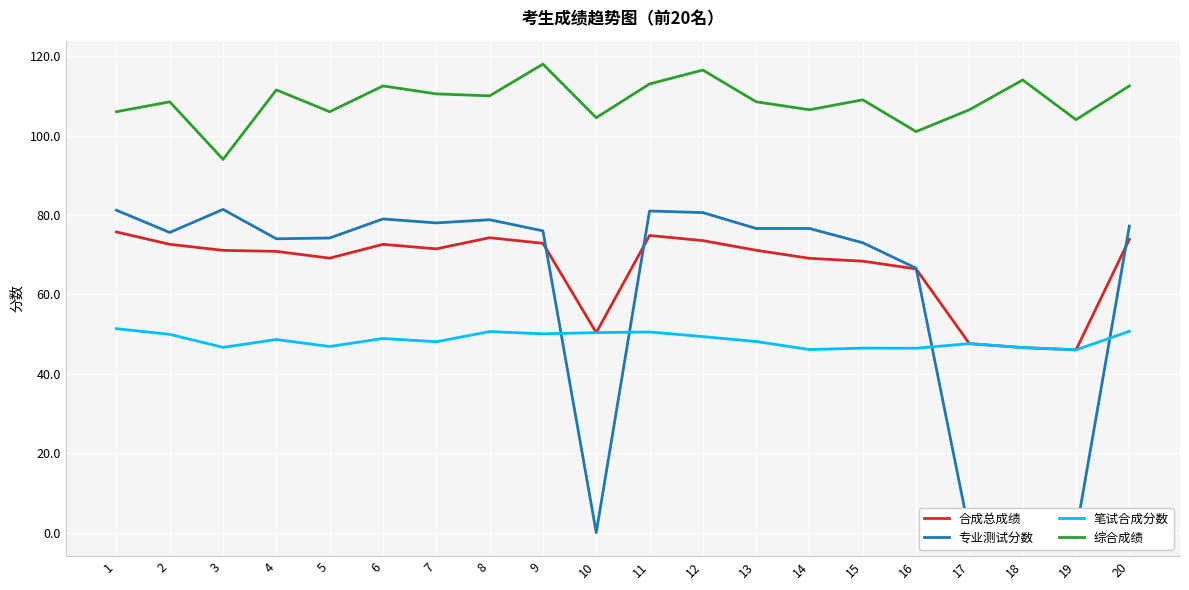

Where does the 笔试合成分数 series first go above 48?

1